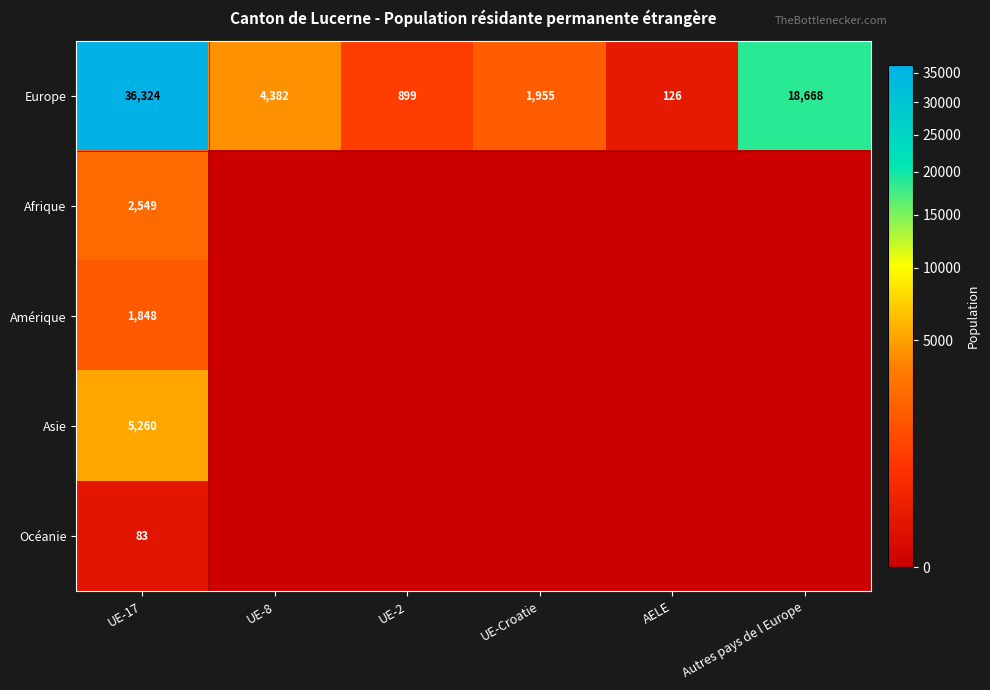

What is the total value across all series at UE-Croatie?

1955